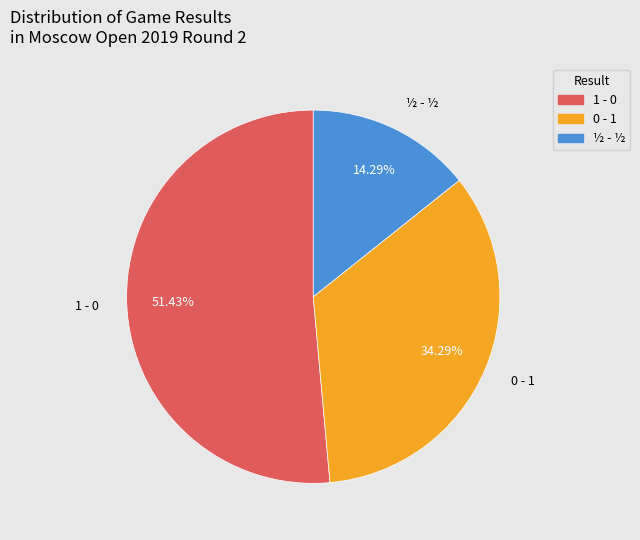

To the nearest percent, what percentage of the pie is 0 - 1?

34%